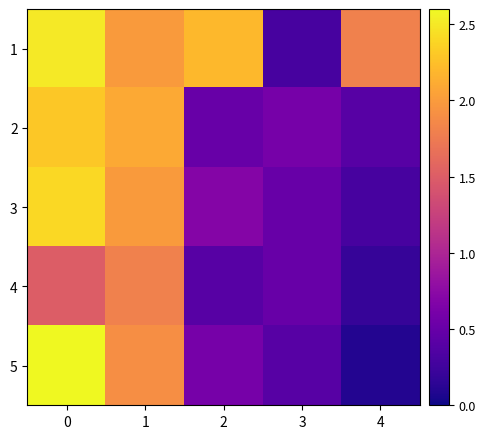

Reading left to right, list all the values displayed in this chart.

1: 0=2.5	1=2.0	2=2.2	3=0.3	4=1.8
2: 0=2.3	1=2.1	2=0.5	3=0.6	4=0.4
3: 0=2.4	1=2.0	2=0.7	3=0.5	4=0.3
4: 0=1.5	1=1.8	2=0.4	3=0.5	4=0.2
5: 0=2.6	1=1.9	2=0.6	3=0.4	4=0.1